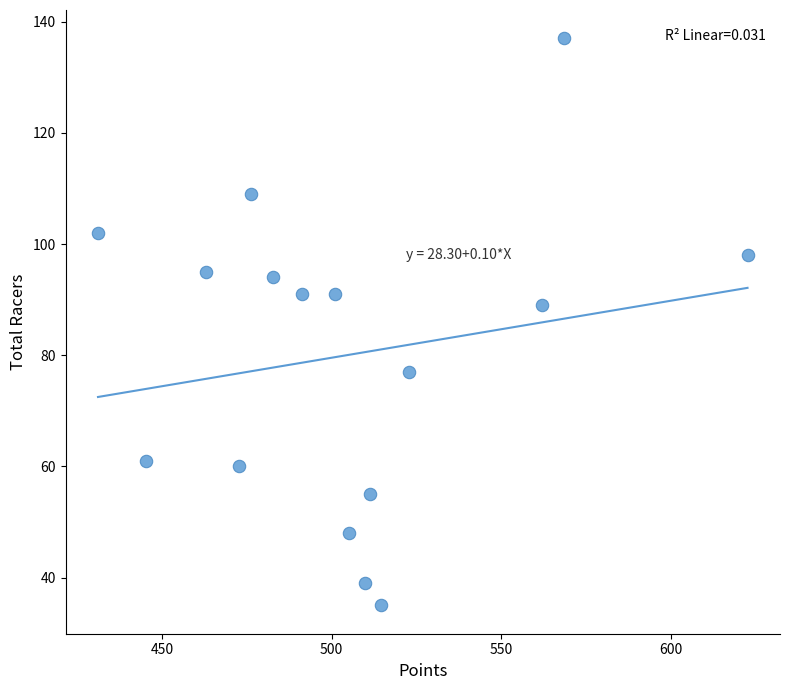

What is the range of Y values (max minus min)?

102